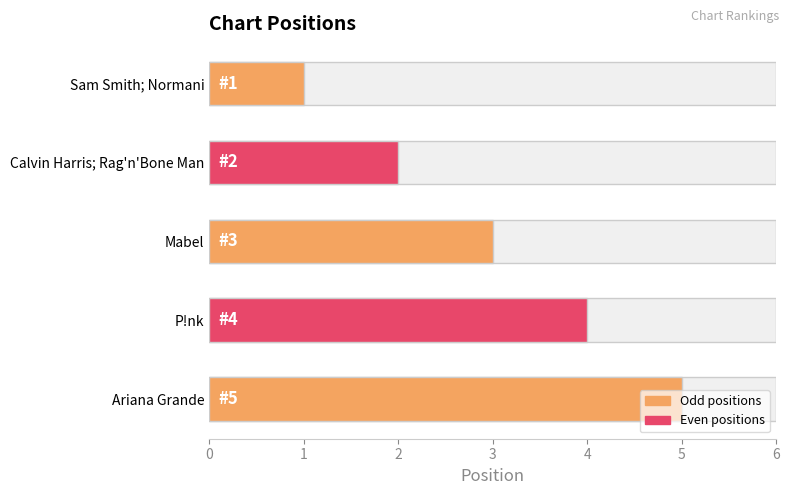

What is the value of the 2nd bar from the left?

2